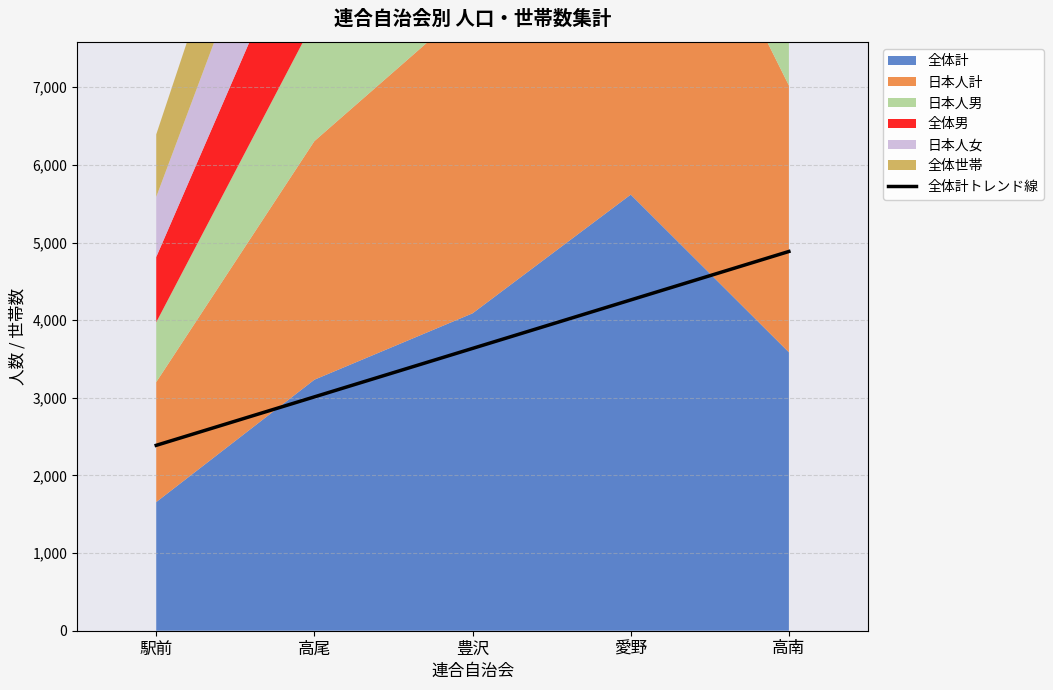

How many data points does each series have?

5